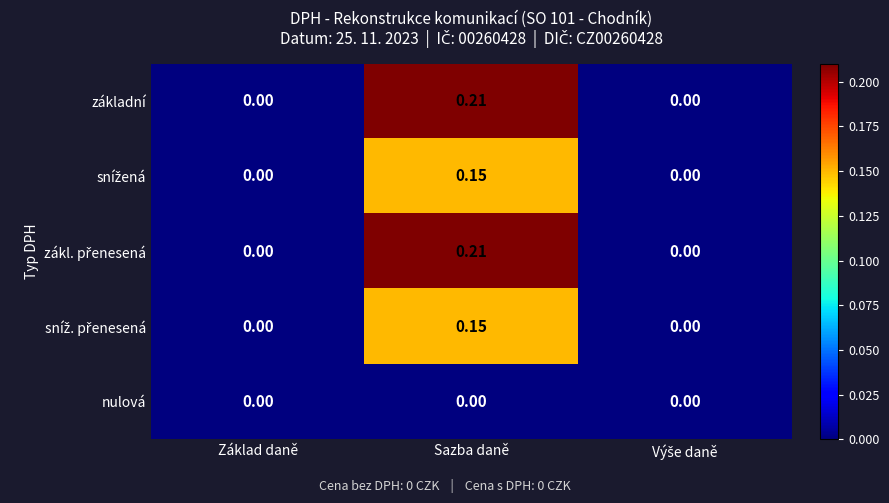

At which label does základní reach its peak?

Sazba daně